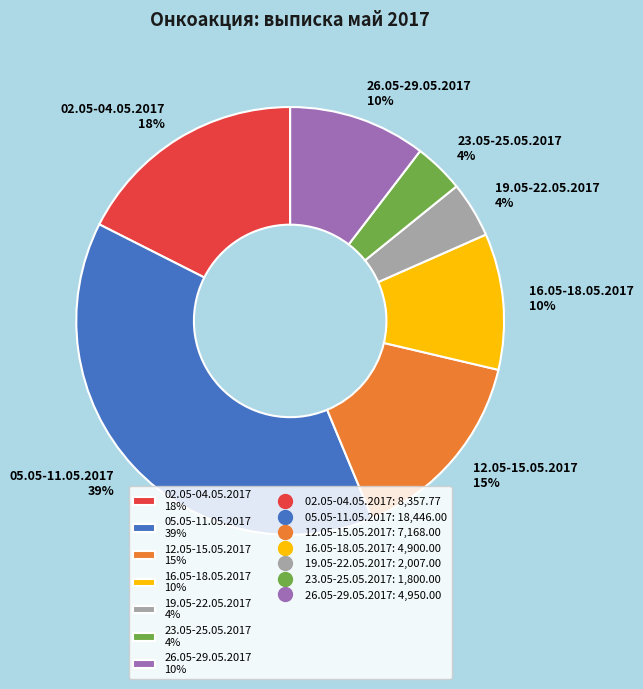

Does 19.05-22.05.2017 account for over 50% of the chart?

No